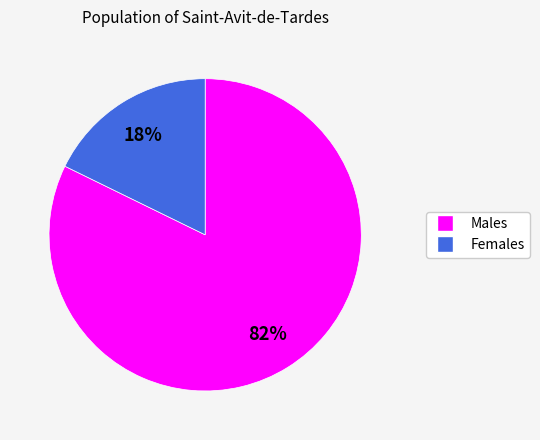

To the nearest percent, what is the difference between the largest and smallest slice percentages?

64%